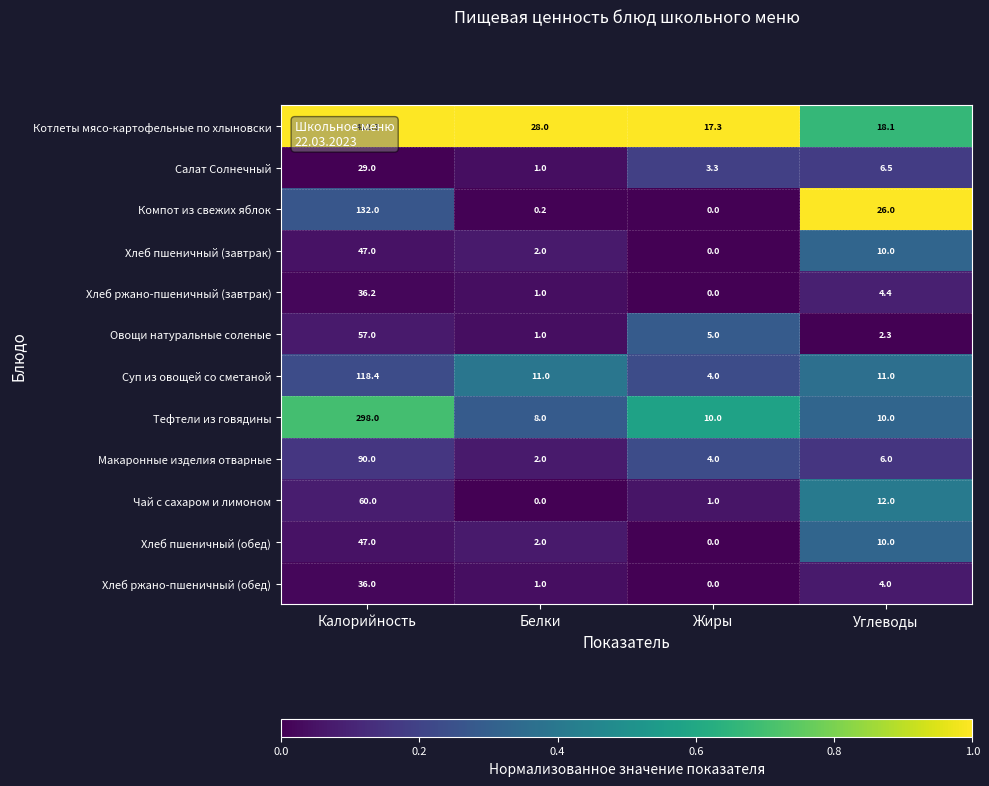

Between Калорийность and Углеводы, which series saw the biggest shift?

Котлеты мясо-картофельные по хлыновски